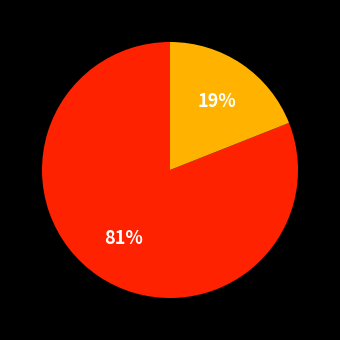

To the nearest percent, what is the average slice percentage?

50%